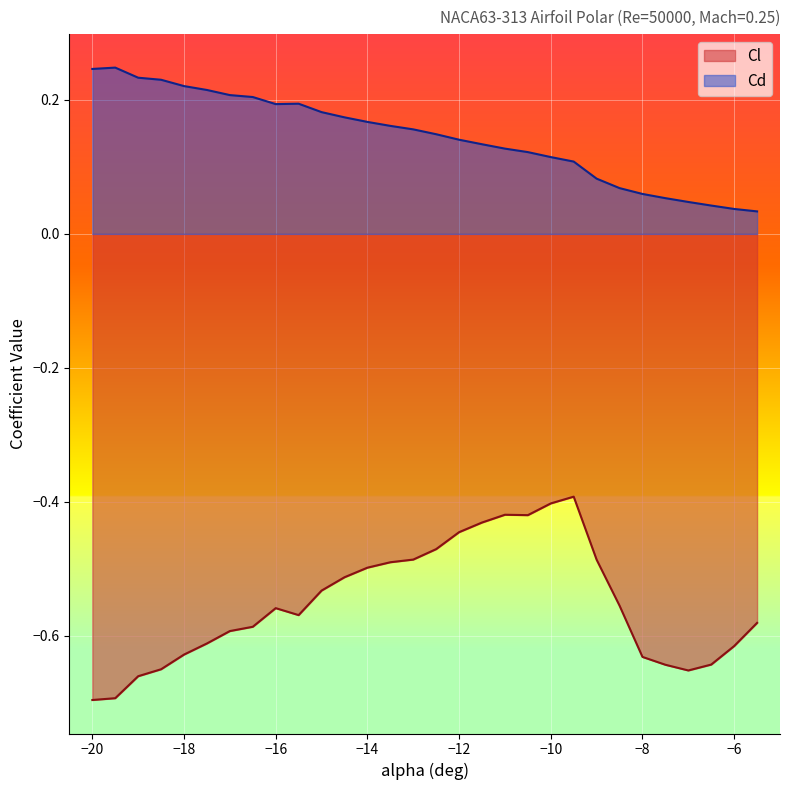

Which series has the widest spread of values?

Cl